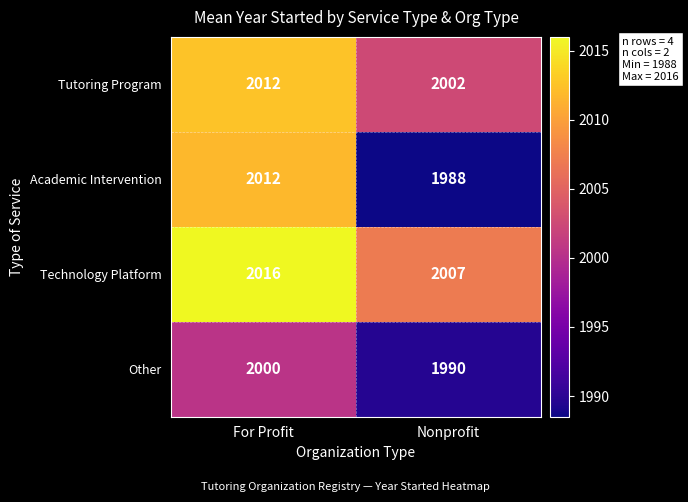

The value of Other at For Profit is 2795. True or false?

False